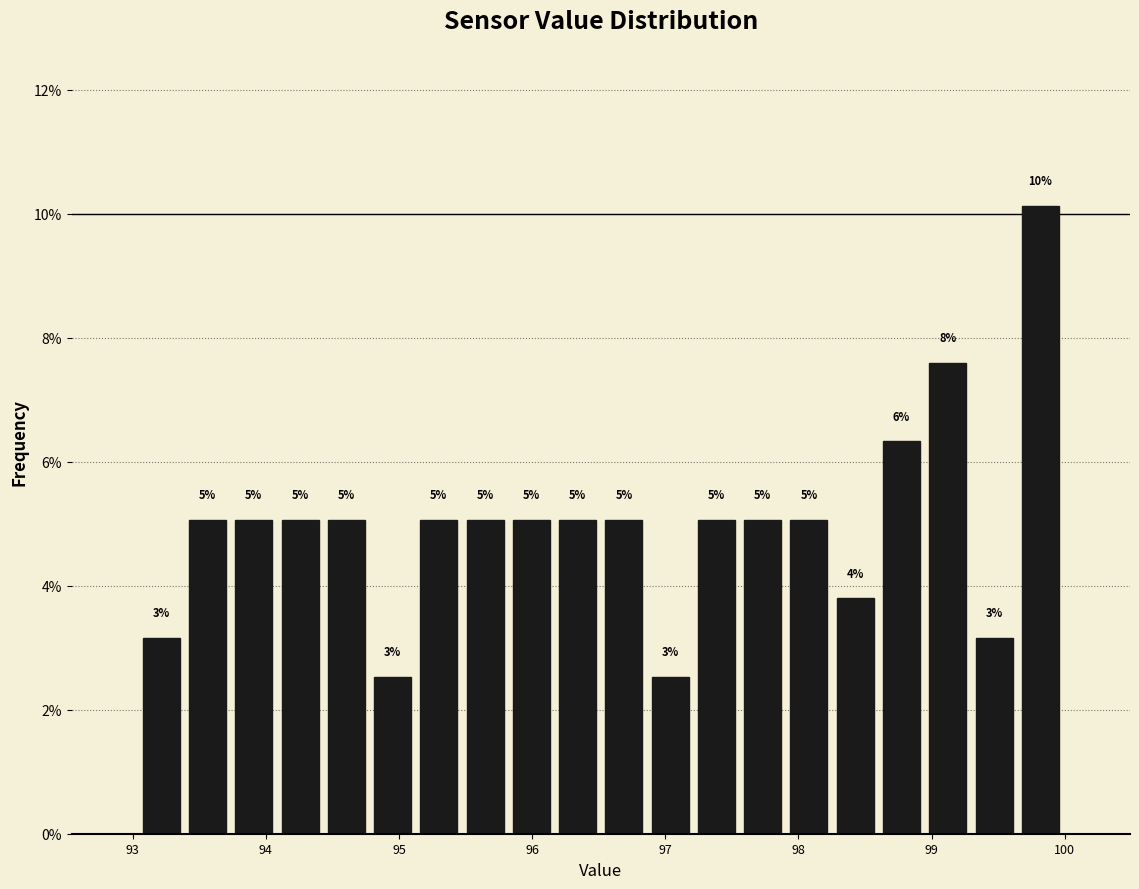

Around what value on the x-axis is the tallest bar? Give the approximate position of its centre, as read against the axis.

99.8